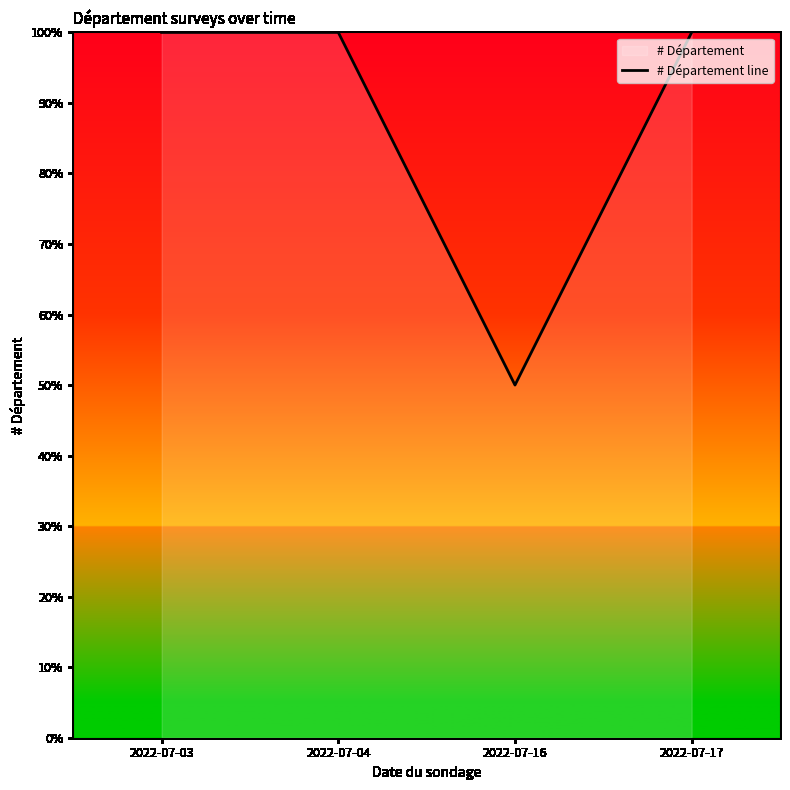

Does the chart display data point markers on the line(s)?

No